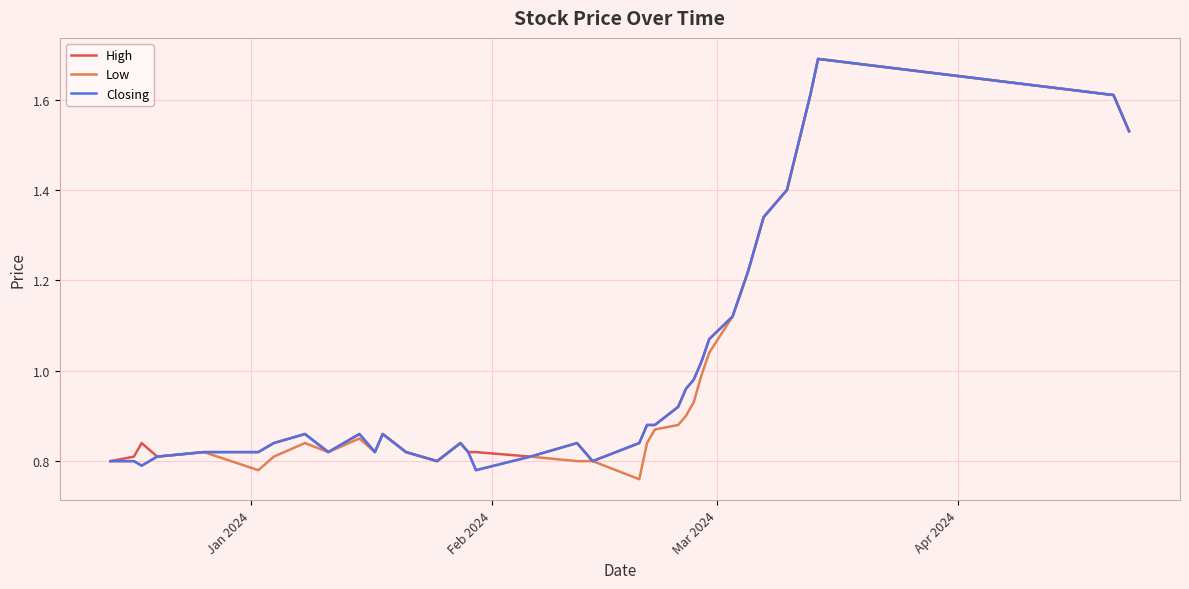

What is the greatest value displayed?

1.7